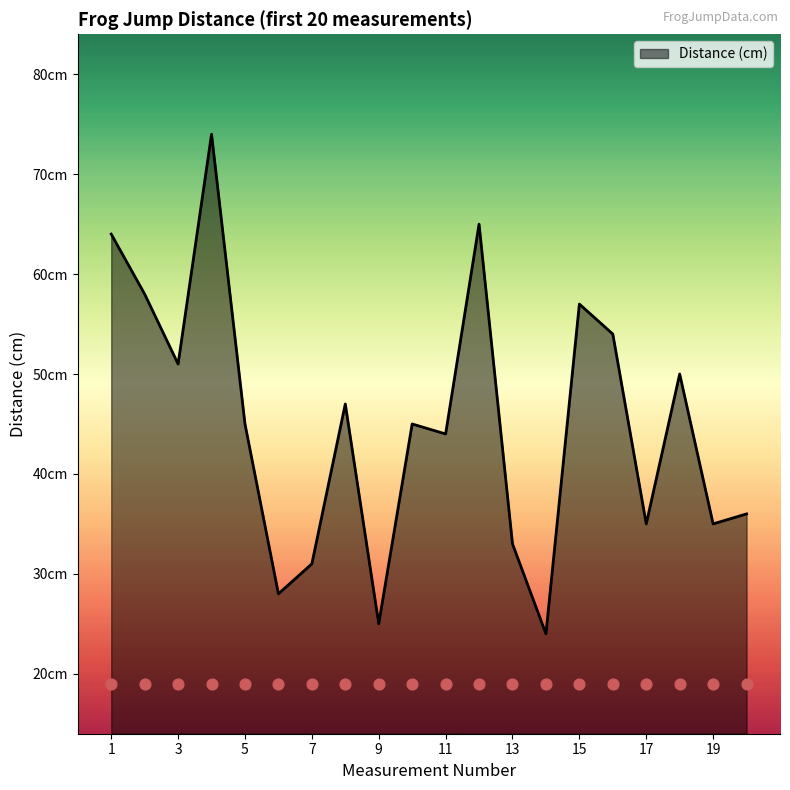

Which has a higher value, 20 or 7?

20